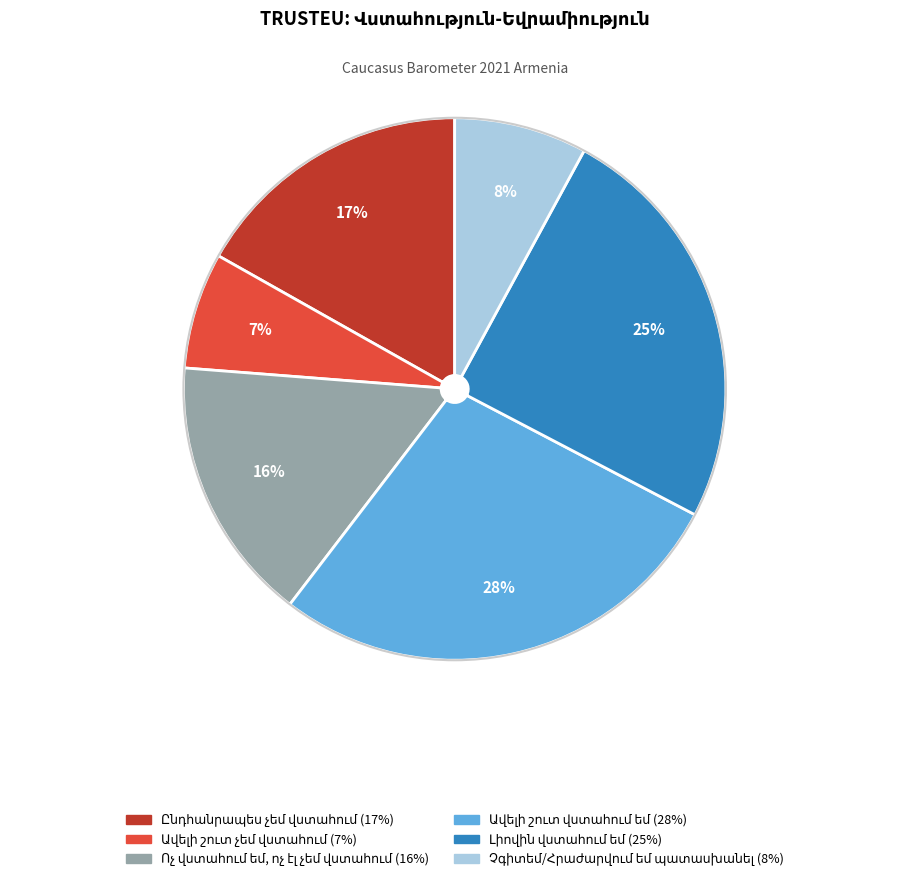

To the nearest percent, what is the difference between the largest and smallest slice percentages?

21%